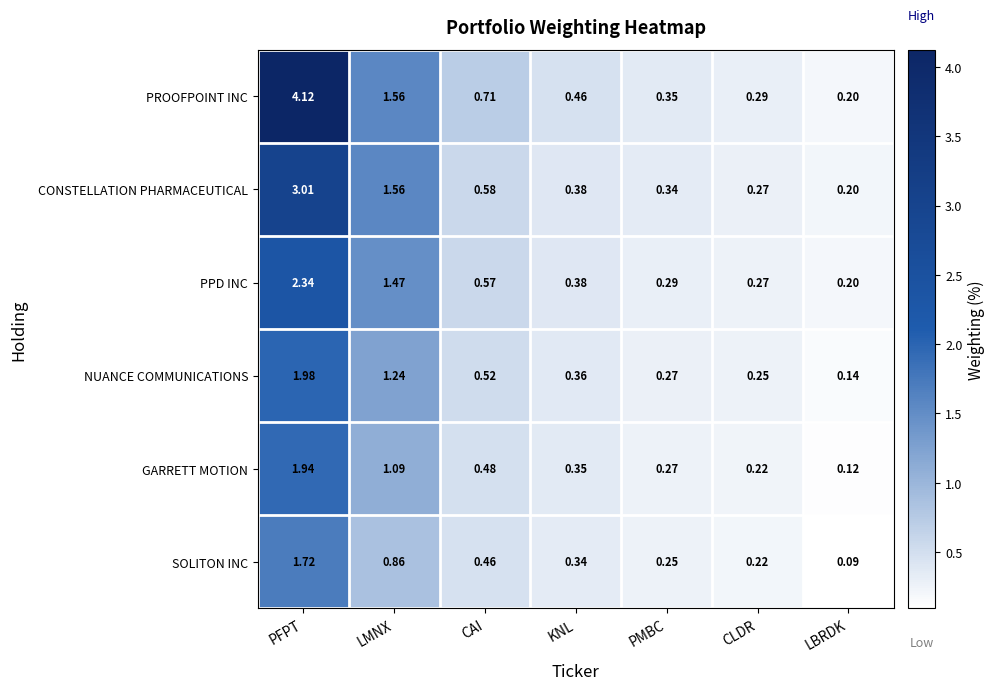

Which label corresponds to the largest value in the chart?

PFPT